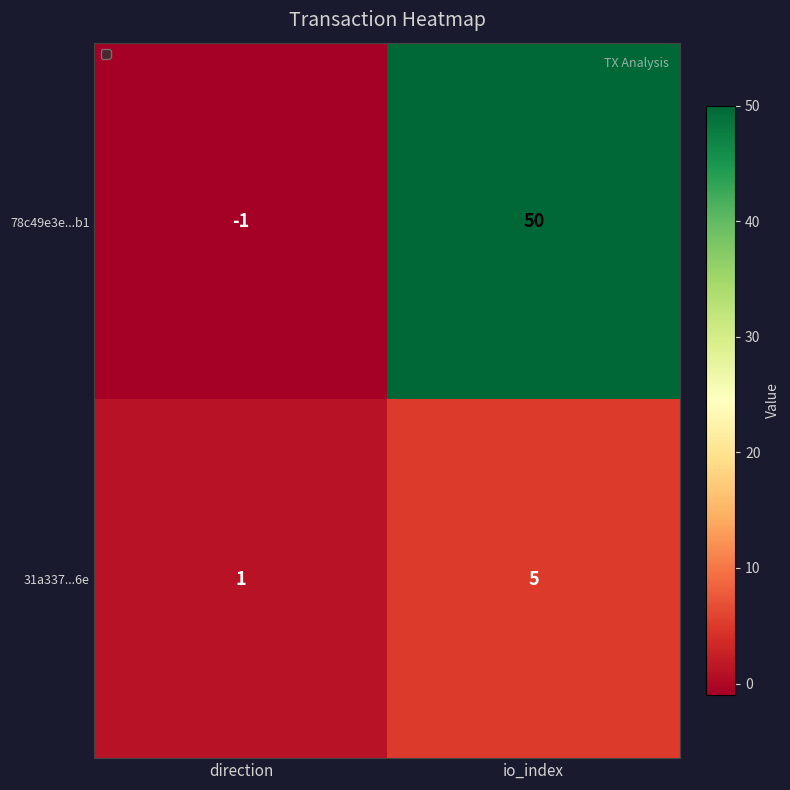

The value of 31a337...6e at io_index is 5. True or false?

True